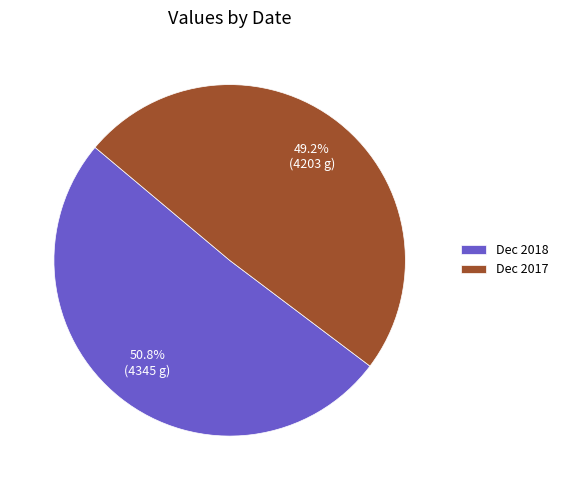

Which category accounts for the majority?

Dec 2018